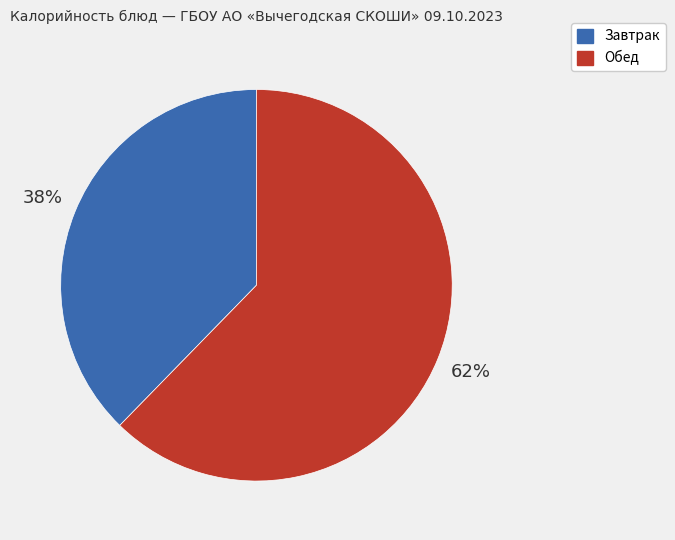

How many segments does this pie chart have?

2